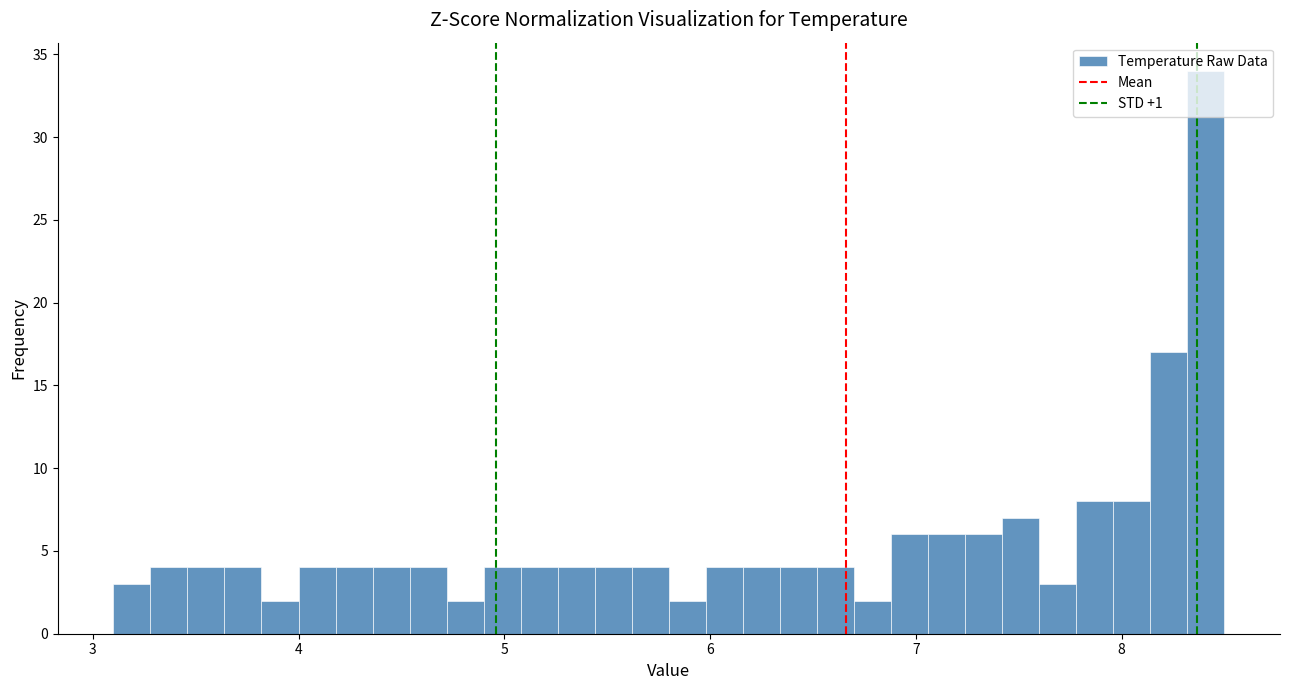

Read against the x-axis, roughly where is the centre of the tallest bar?

8.4